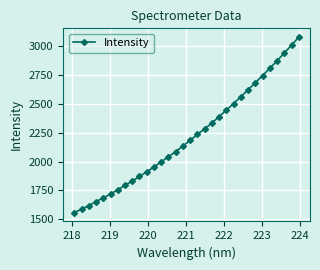

What is the value of the 6th point from the left?

1719.2